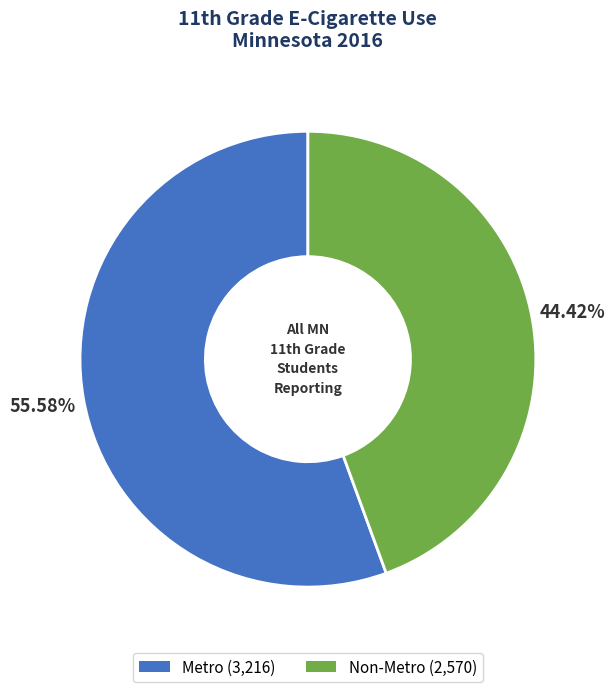

To the nearest percent, what is the combined percentage of Metro and Non-Metro?

100%